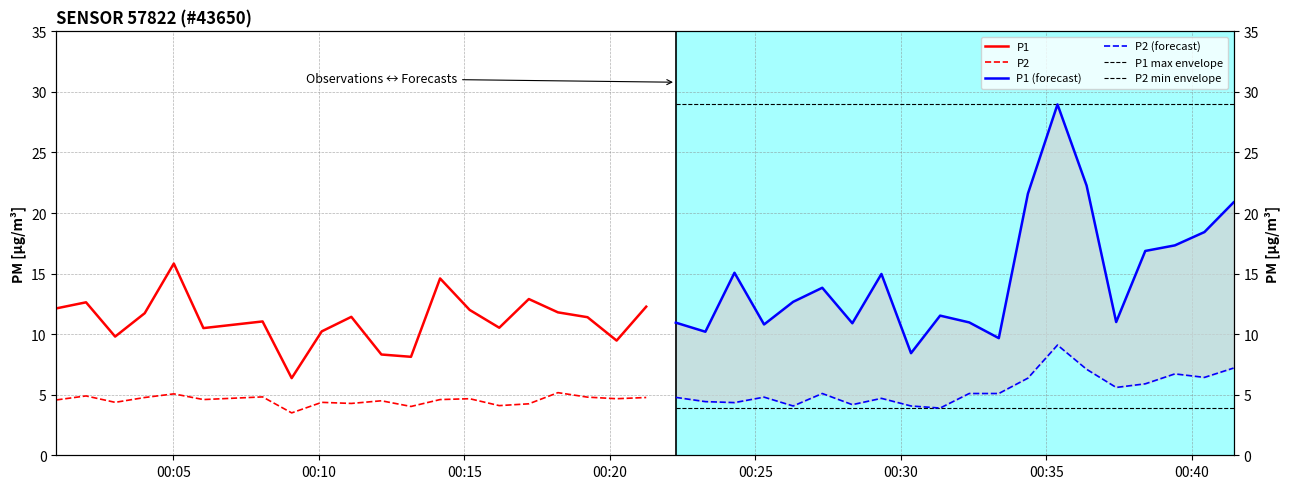

Which series has the largest total across all categories?

P1 max envelope